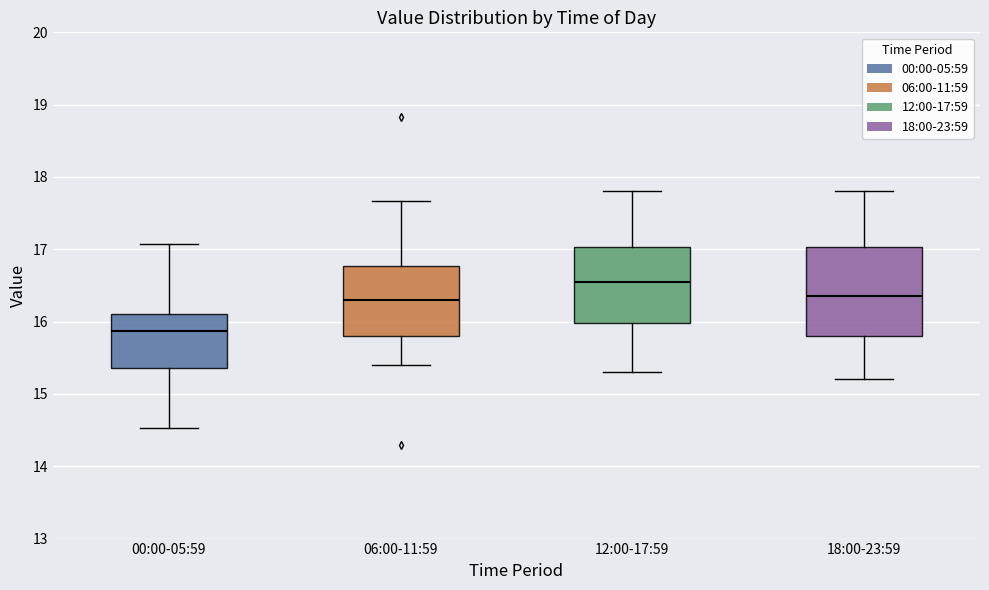

Where does the lower whisker of the box for 18:00-23:59 end on the y-axis? The values are not printed on the chart, so give them approximately, as read against the axis.

15.2